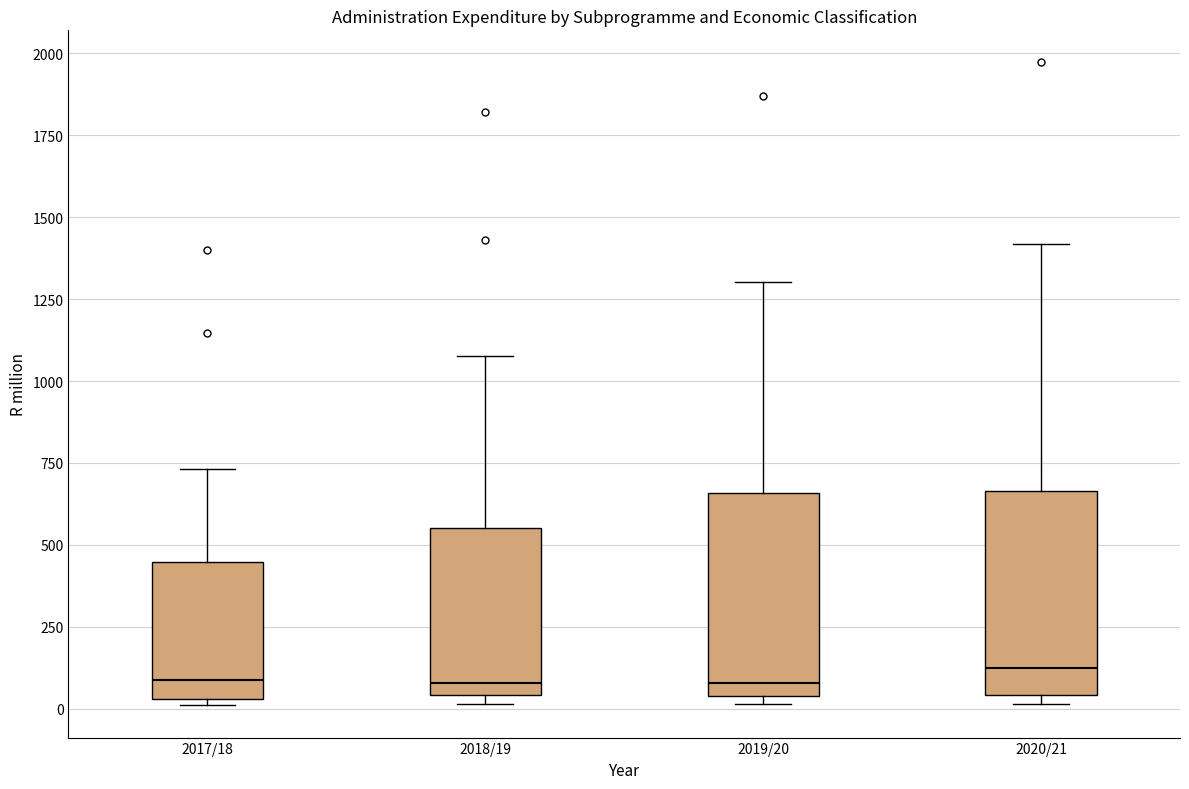

Reading left to right, transcribe this box plot: for each box, give where its median line is, the range the box spans, and where its two whiskers end, as read against the y-axis. The values are not printed on the chart, so give them approximately, as read against the axis.

2017/18: median 100, box 50 to 450, whiskers 0 to 750
2018/19: median 100, box 50 to 550, whiskers 0 to 1100
2019/20: median 100, box 50 to 650, whiskers 0 to 1300
2020/21: median 150, box 50 to 650, whiskers 0 to 1400